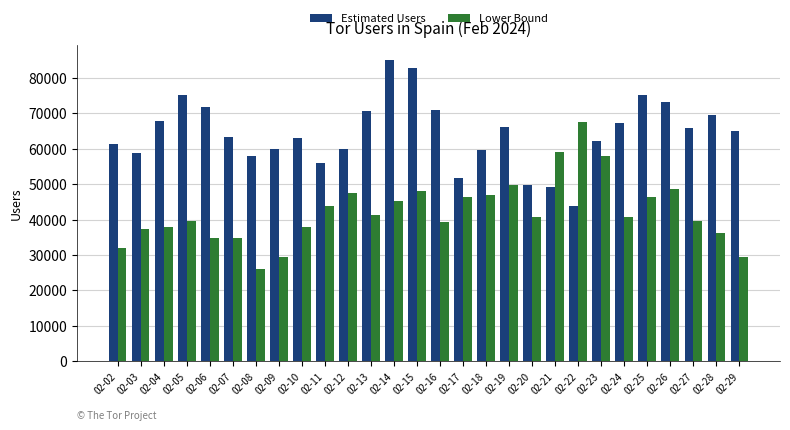

What is the maximum value for Estimated Users?

85091